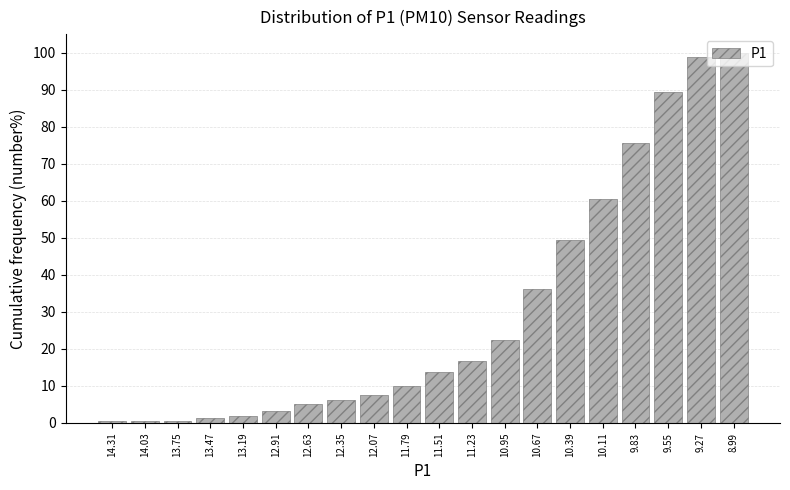

What is the average value?

30.0